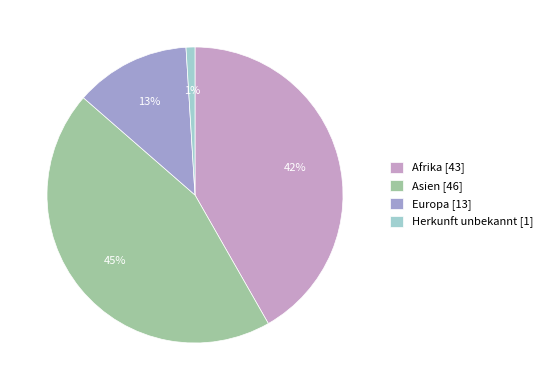

How many segments does this pie chart have?

4